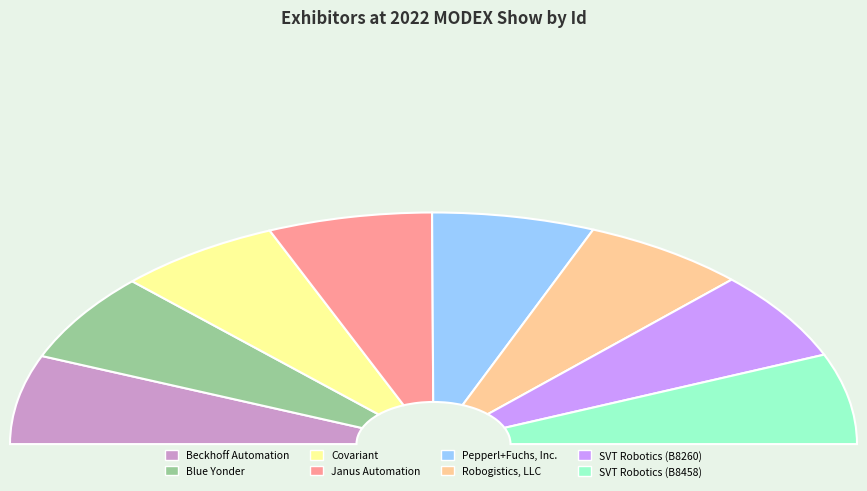

The SVT Robotics (B8260) slice represents 19% of the pie. True or false?

False